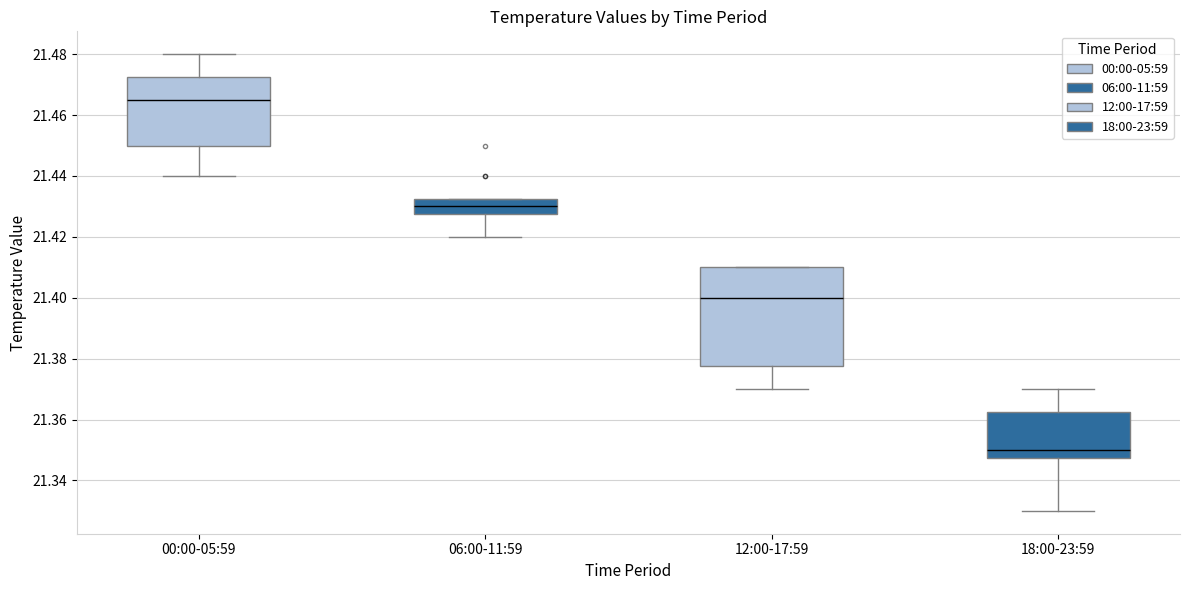

Where does the median line of the box for 00:00-05:59 sit on the y-axis? The values are not printed on the chart, so give them approximately, as read against the axis.

21.466